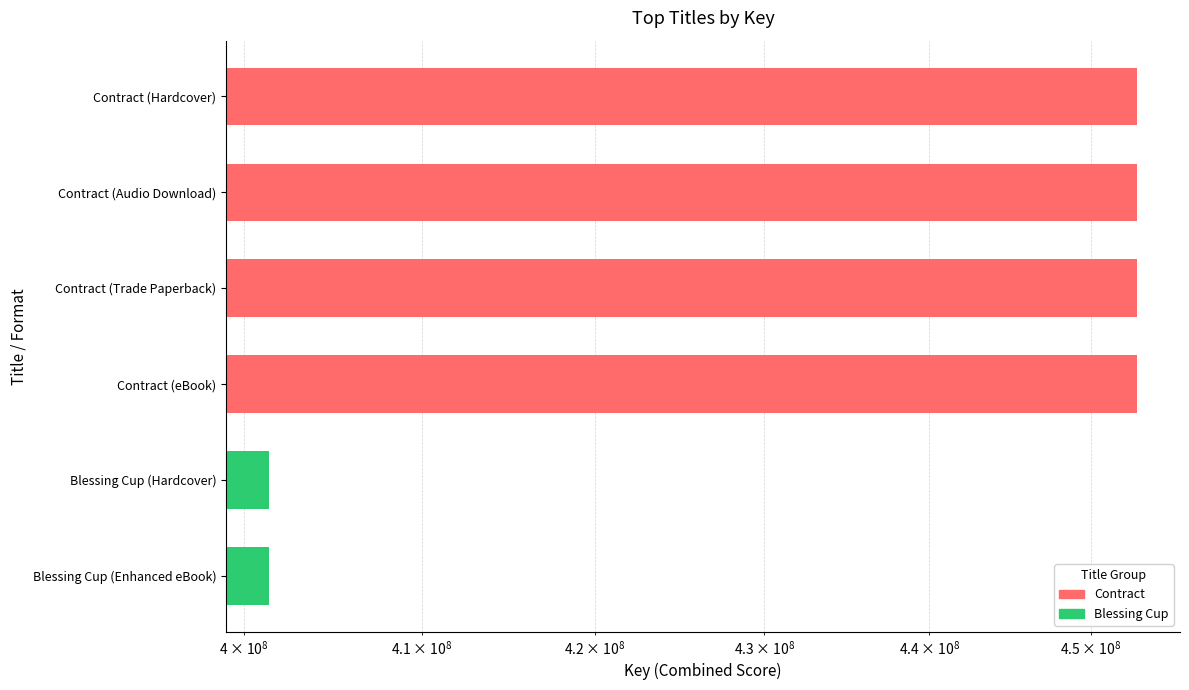

What is the maximum value shown in the chart?

452872080